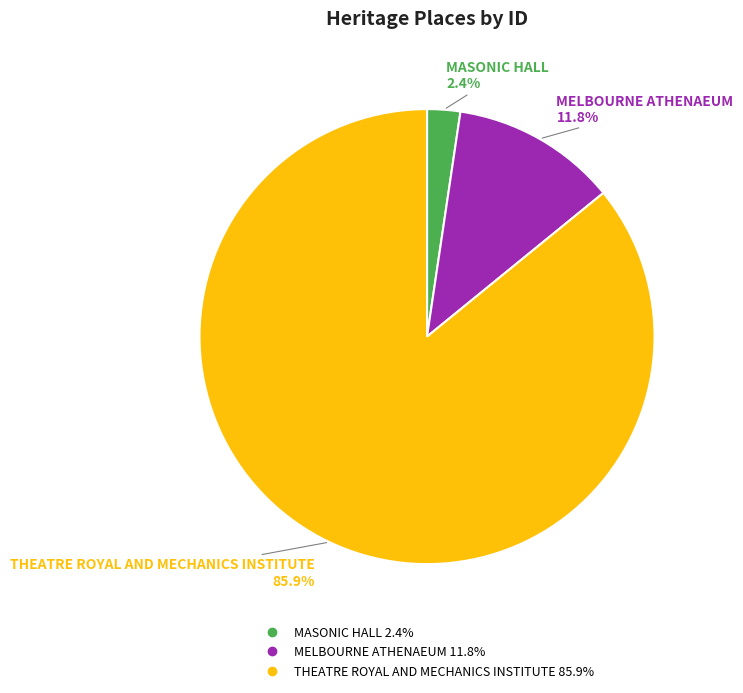

To the nearest percent, what portion does MELBOURNE ATHENAEUM represent?

12%